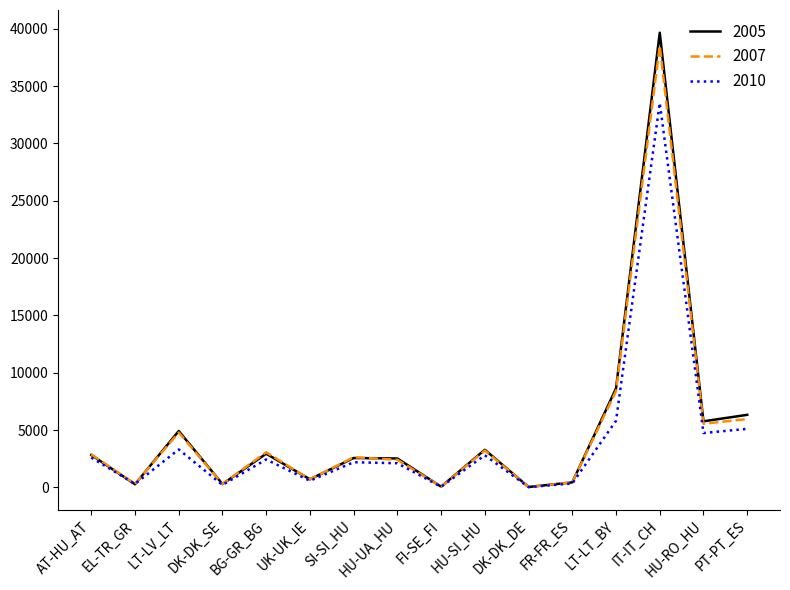

What is the sum of the 2010 values at DK-DK_DE and HU-UA_HU?

2130